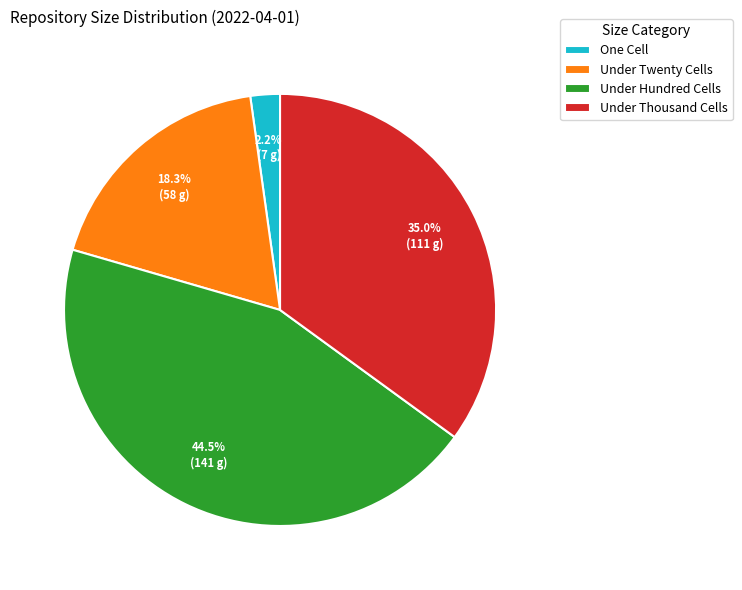

How many slices are in this pie chart?

4